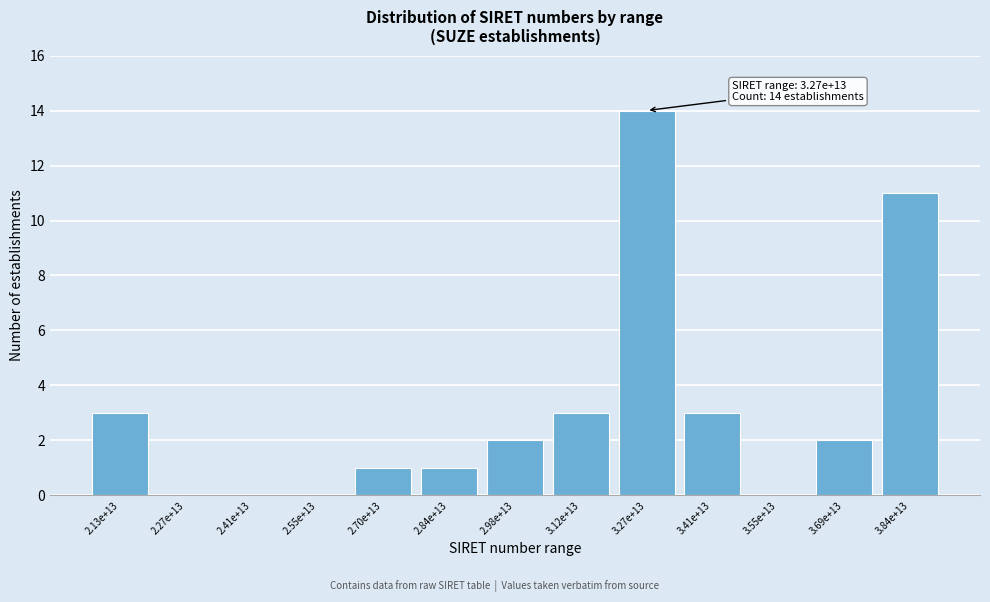

Reading right to left, list all the values displayed in this chart.

3.84e+13=11	3.69e+13=2	3.55e+13=0	3.41e+13=3	3.27e+13=14	3.12e+13=3	2.98e+13=2	2.84e+13=1	2.70e+13=1	2.55e+13=0	2.41e+13=0	2.27e+13=0	2.13e+13=3